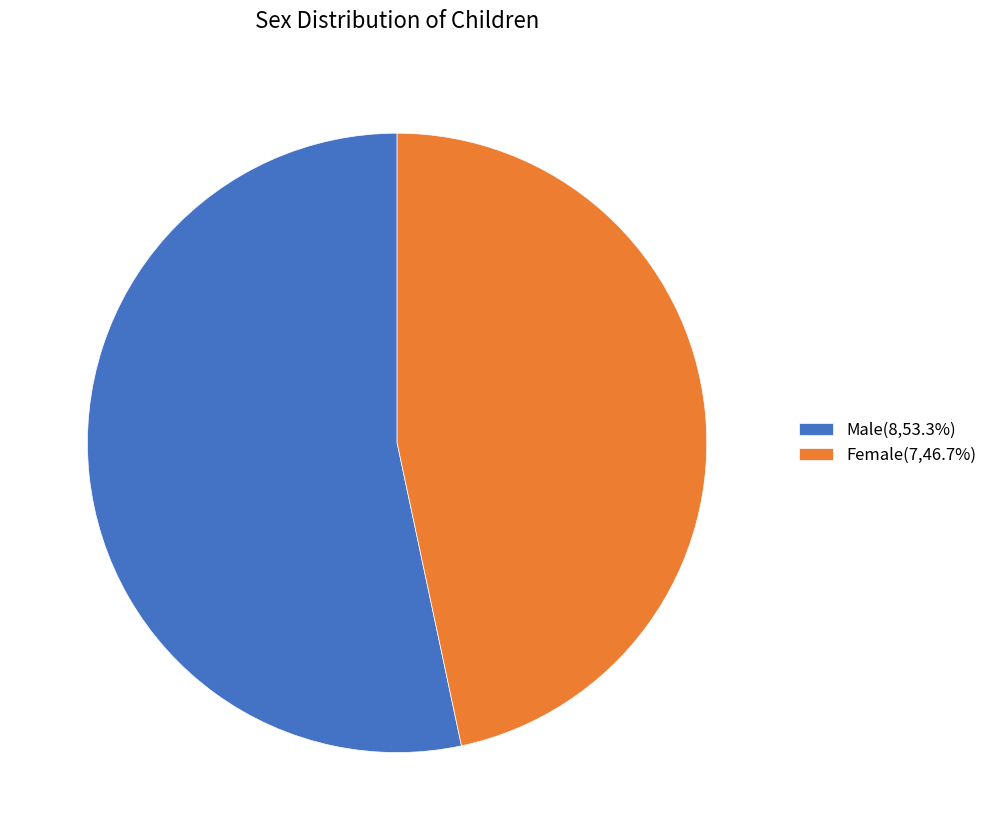

What is the ratio of the value at Female(7,46.7%) to the value at Male(8,53.3%)?

0.9